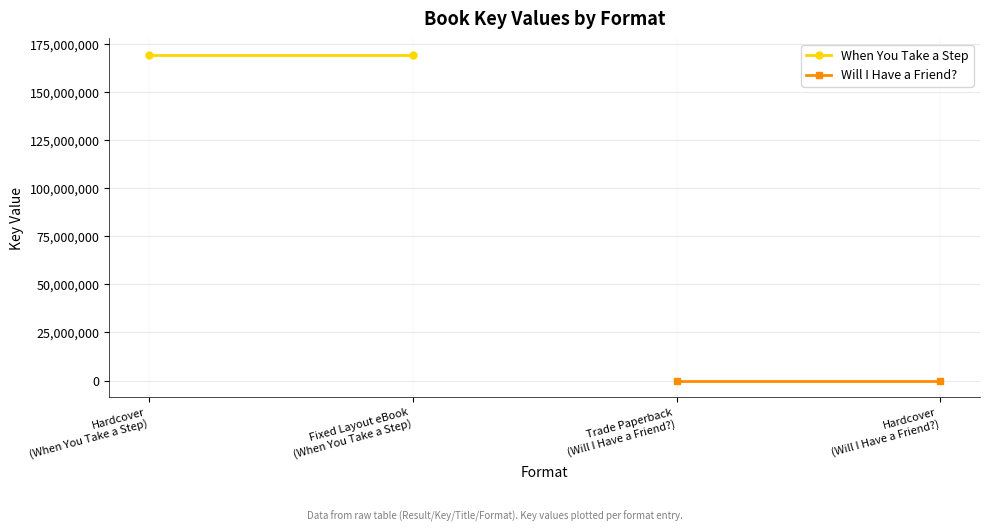

The value of When You Take a Step at Fixed Layout eBook
(When You Take a Step) is 169521908. True or false?

True